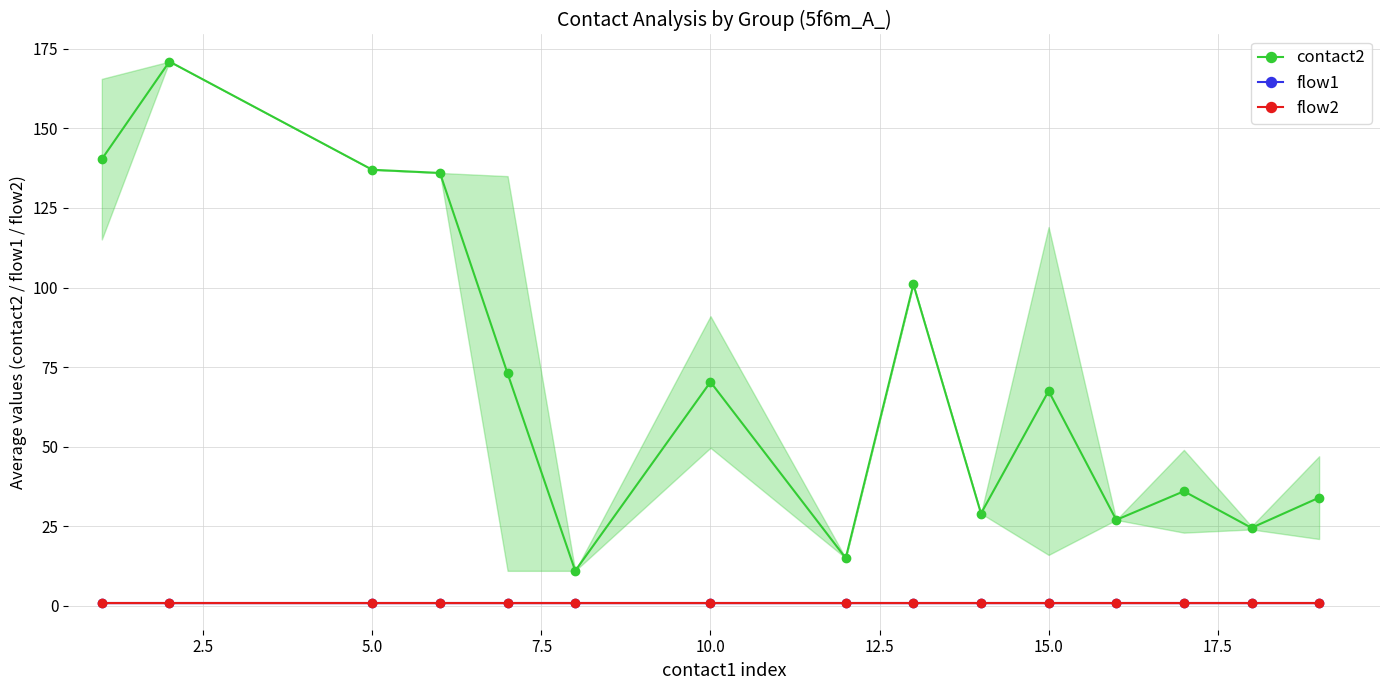

How many lines are shown in the chart?

3